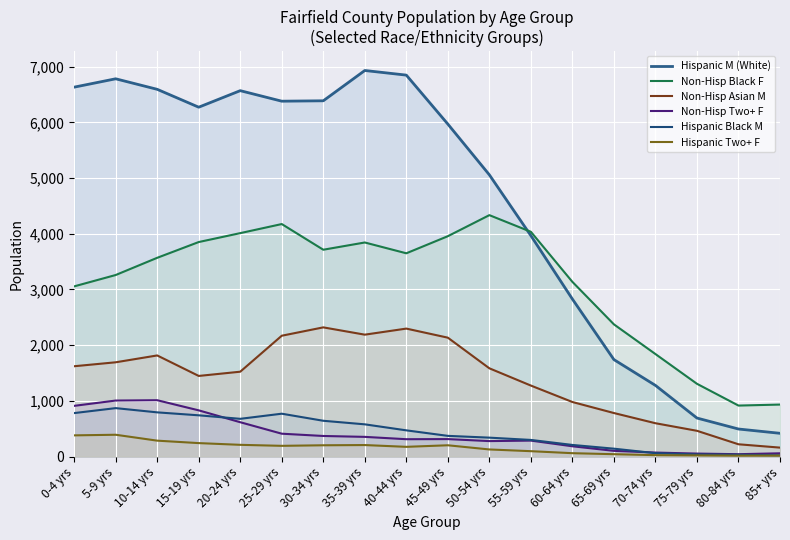

What are all the series names shown in the legend?

Hispanic M (White), Non-Hisp Black F, Non-Hisp Asian M, Non-Hisp Two+ F, Hispanic Black M, Hispanic Two+ F